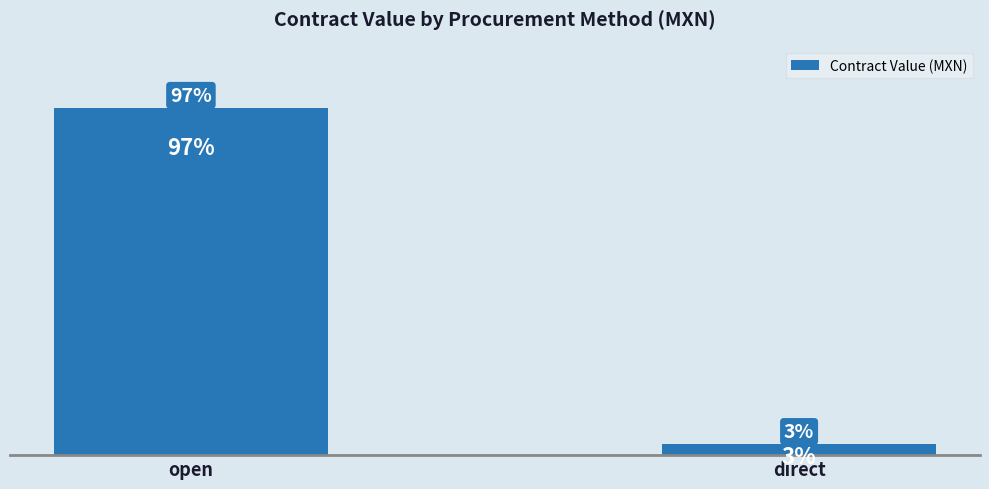

Which category has the highest value across all series?

open